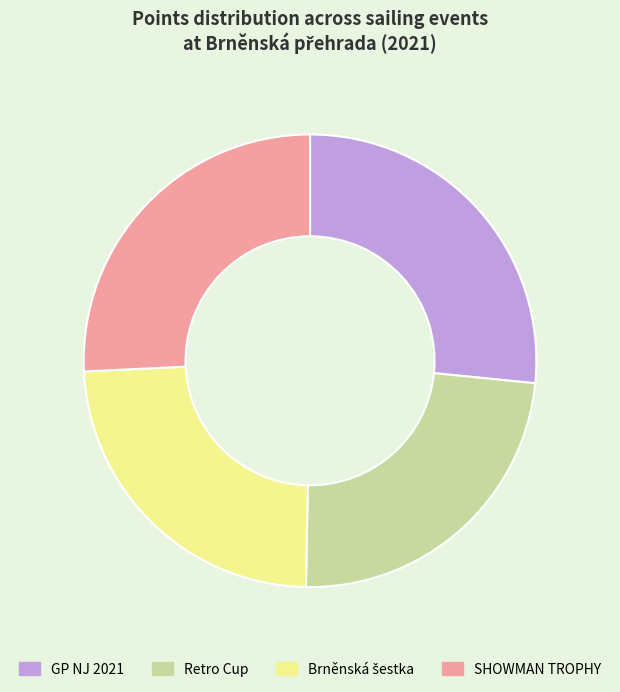

How many segments does this pie chart have?

4